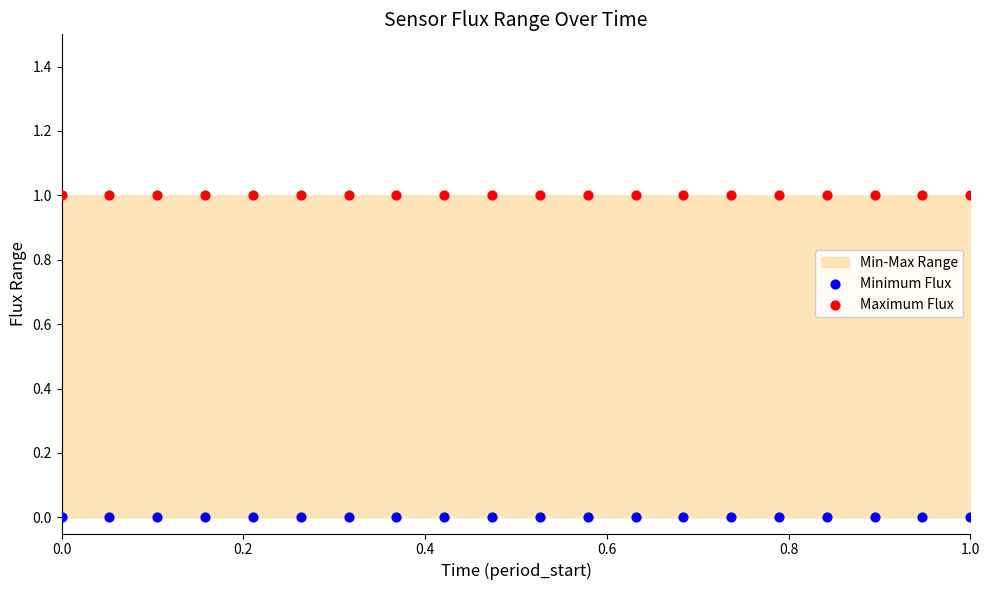

Which series reaches the minimum Y coordinate?

Minimum Flux